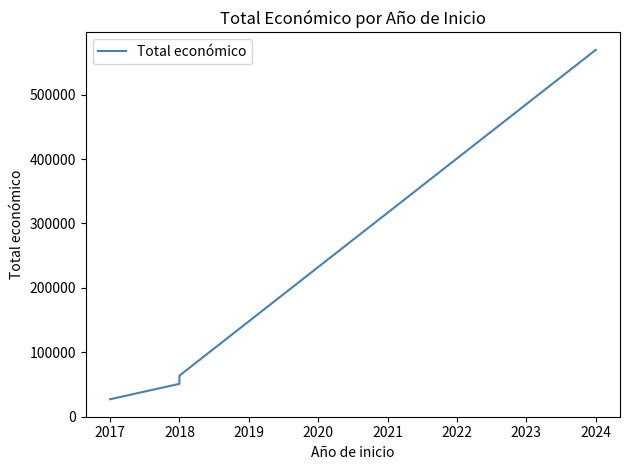

At which label does the data first exceed 63660?

2024